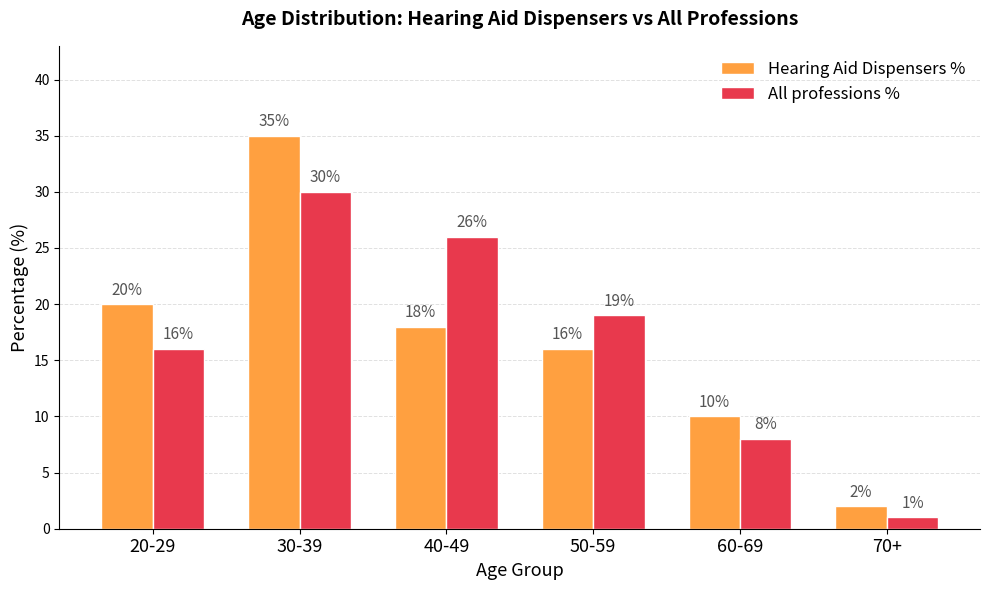

Which category has the highest value across all series?

30-39